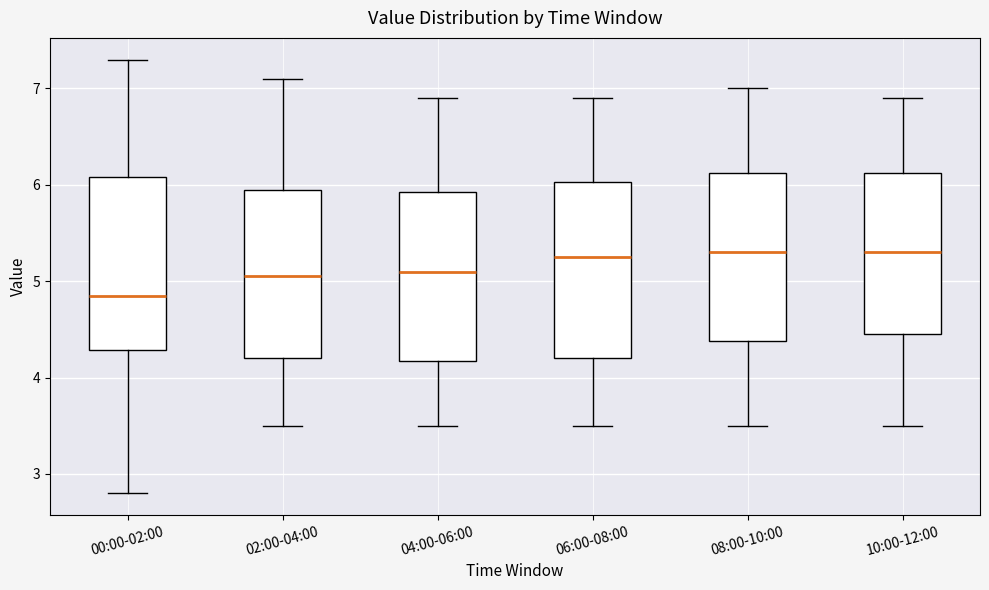

Reading left to right, read every box against the y-axis: the position of its median line, the range the box covers, and the ends of its whiskers. The values are not printed on the chart, so give them approximately, as read against the axis.

00:00-02:00: median 4.9, box 4.3 to 6.1, whiskers 2.8 to 7.3
02:00-04:00: median 5.1, box 4.2 to 6.0, whiskers 3.5 to 7.1
04:00-06:00: median 5.1, box 4.2 to 5.9, whiskers 3.5 to 6.9
06:00-08:00: median 5.3, box 4.2 to 6.0, whiskers 3.5 to 6.9
08:00-10:00: median 5.3, box 4.4 to 6.1, whiskers 3.5 to 7.0
10:00-12:00: median 5.3, box 4.5 to 6.1, whiskers 3.5 to 6.9